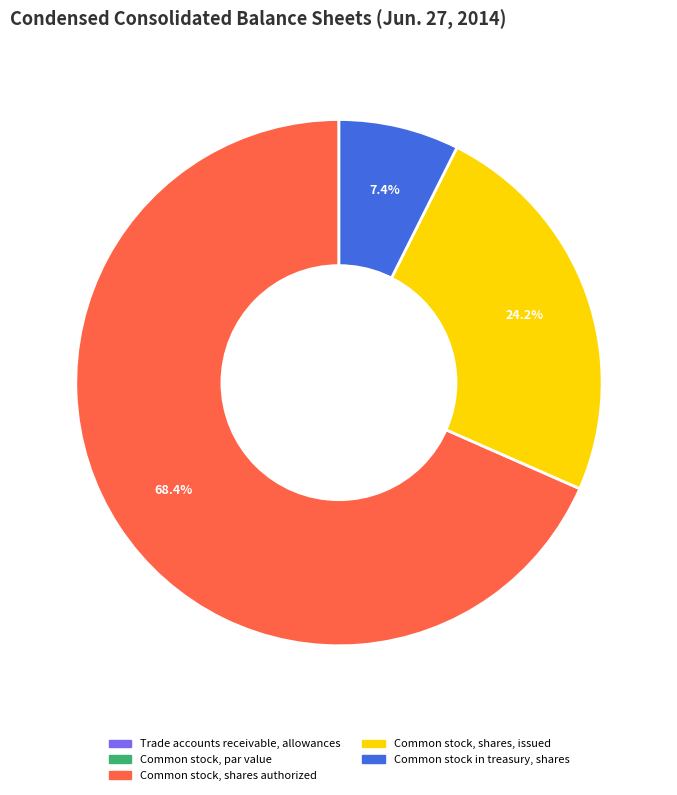

Which category has the biggest portion of the pie?

Common stock, shares authorized